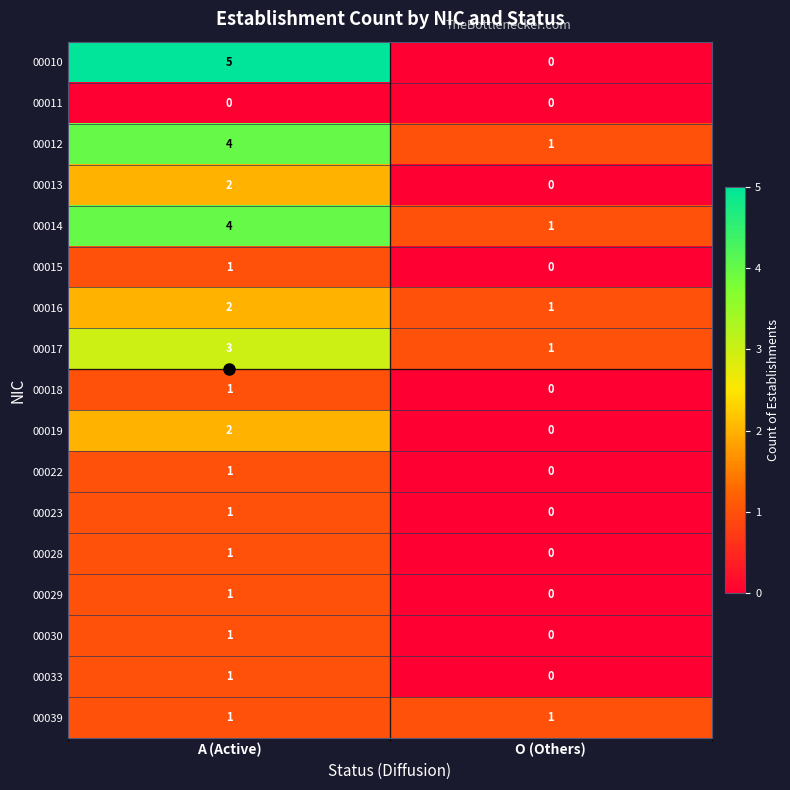

What is the difference between the maximum and minimum values in the 00012 series?

3